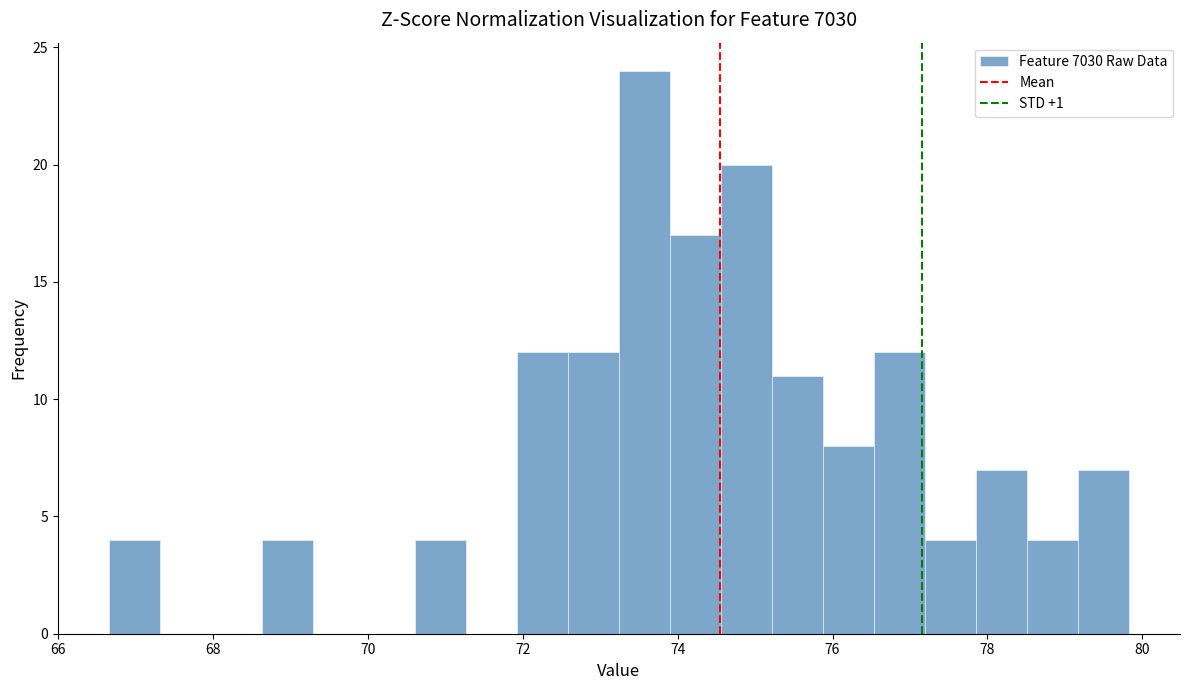

Read against the x-axis, roughly where is the centre of the tallest bar?

73.6